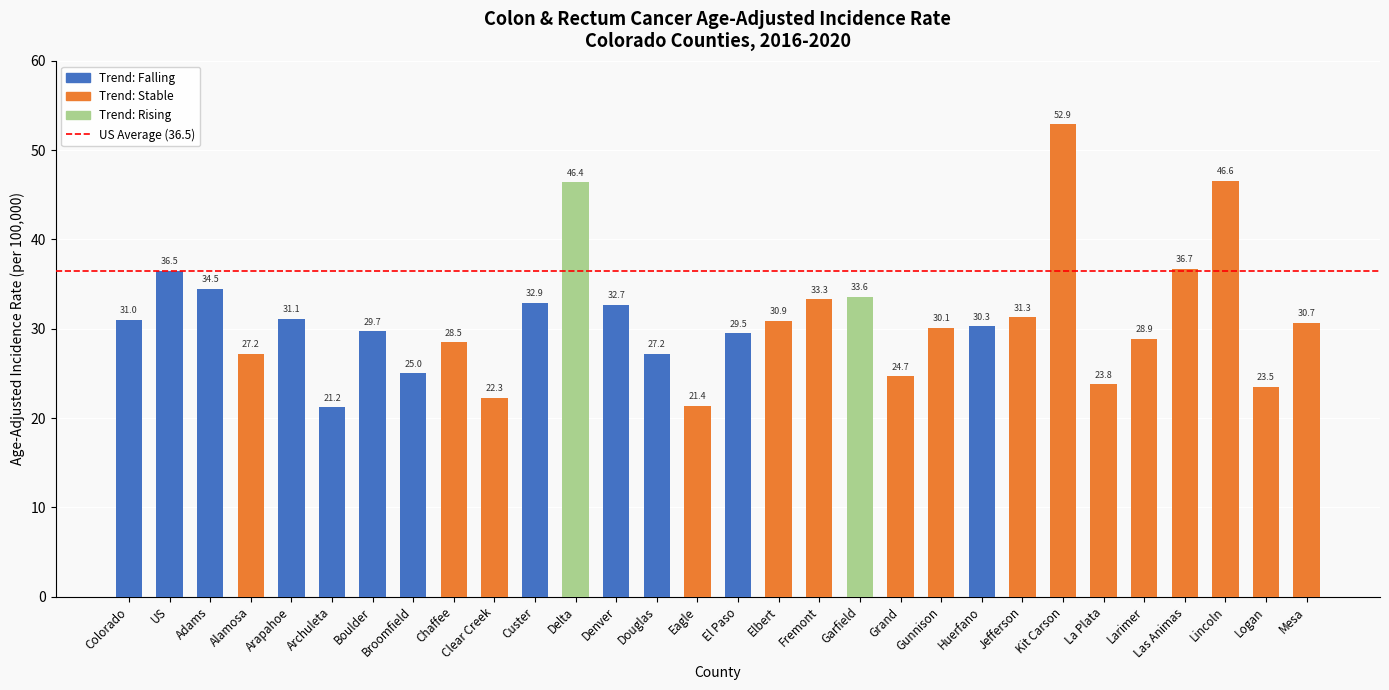

What is the difference between the maximum and minimum values?

31.7